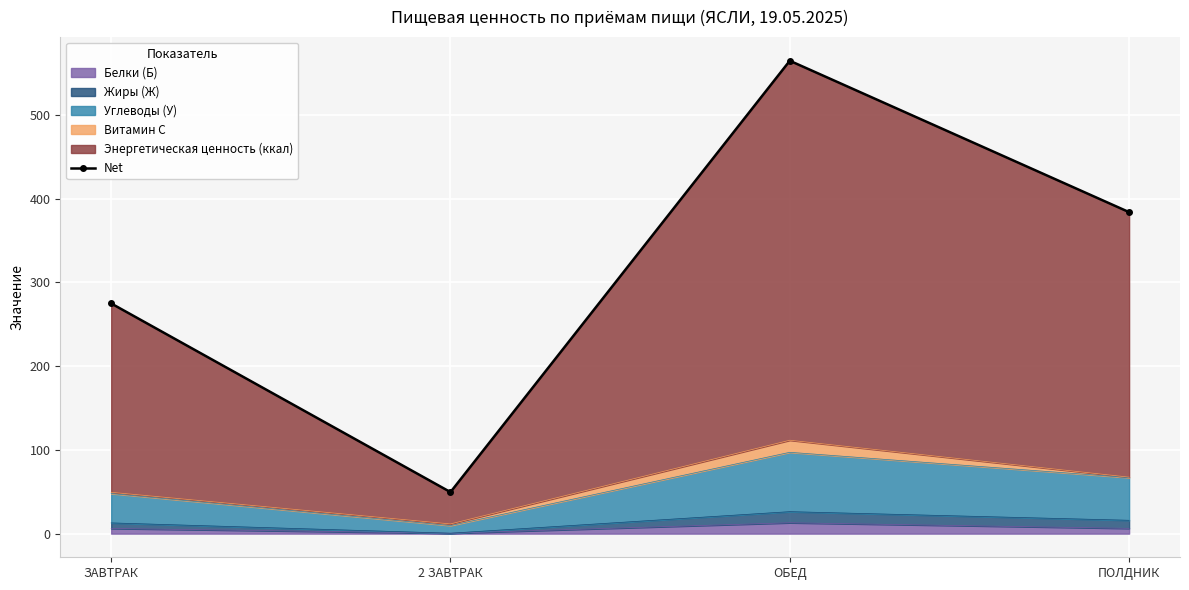

What is the average value?

318.4